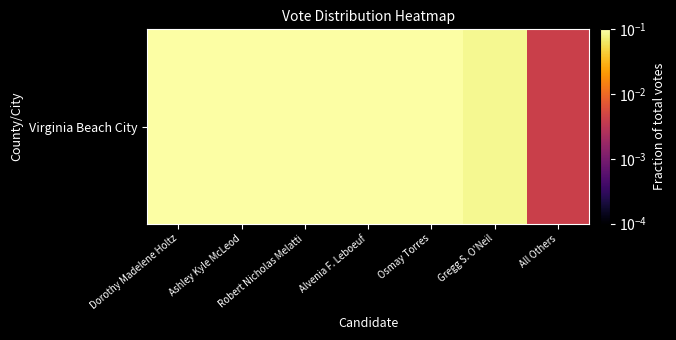

What is the approximate value at Robert Nicholas Melatti?

0.2